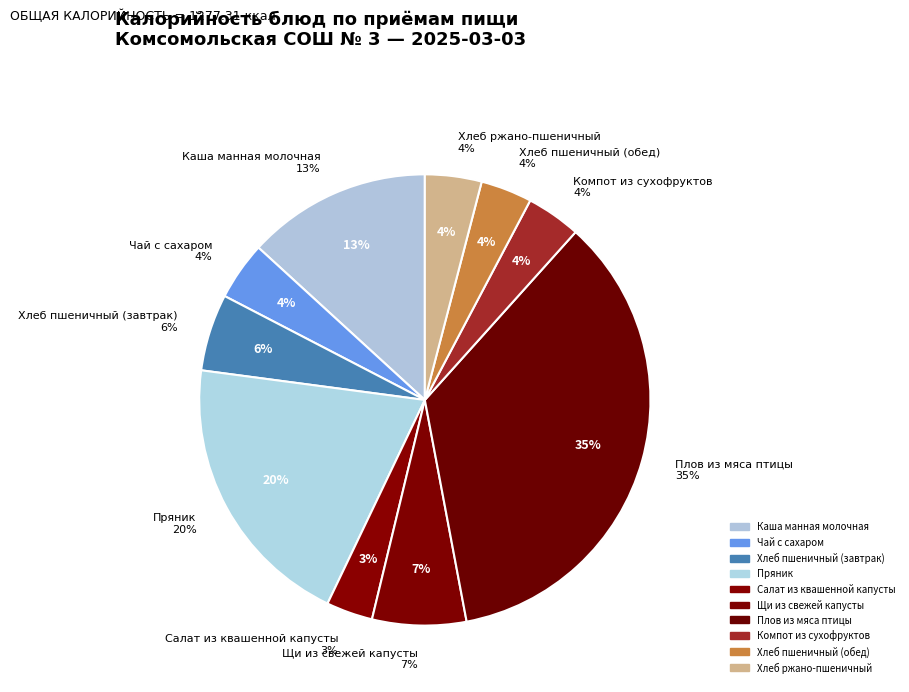

To the nearest percent, what is the difference between the Пряник and Щи из свежей капусты slice percentages?

13%